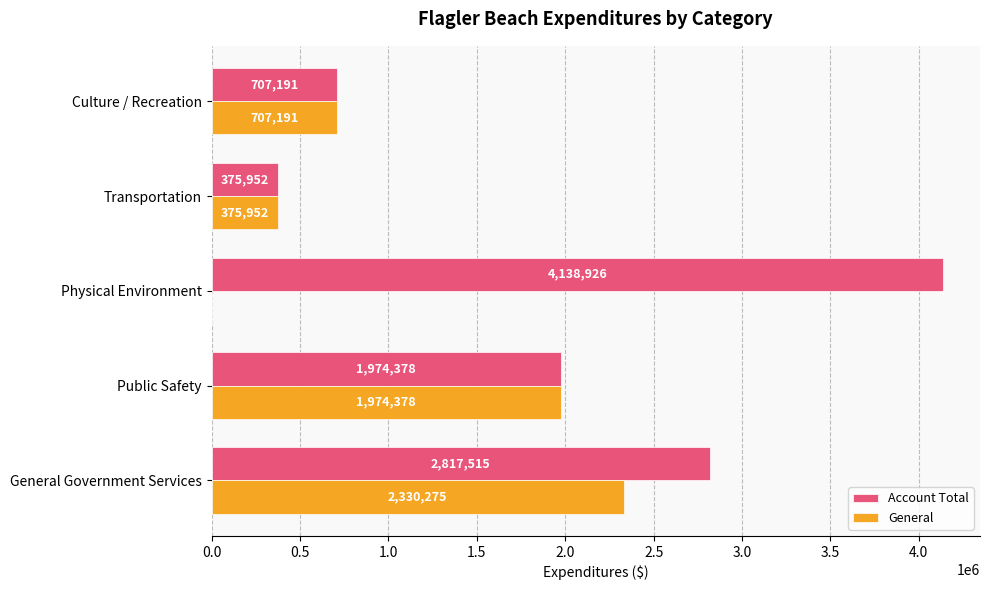

What is the average value of the General series?

1077559